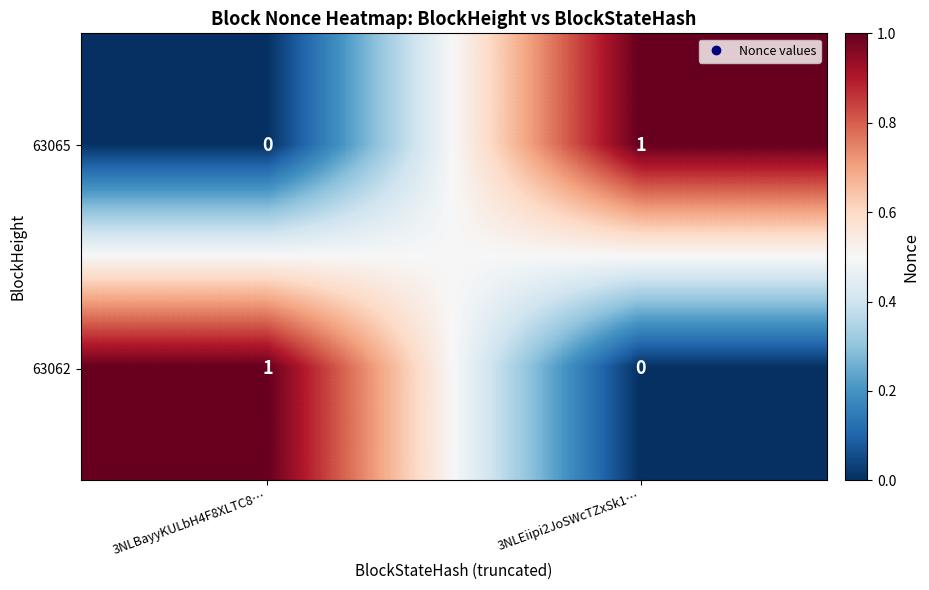

Is the value of 63062 at 3NLEiipi2JoSWcTZxSk1… greater than the value of 63065 at 3NLEiipi2JoSWcTZxSk1…?

No